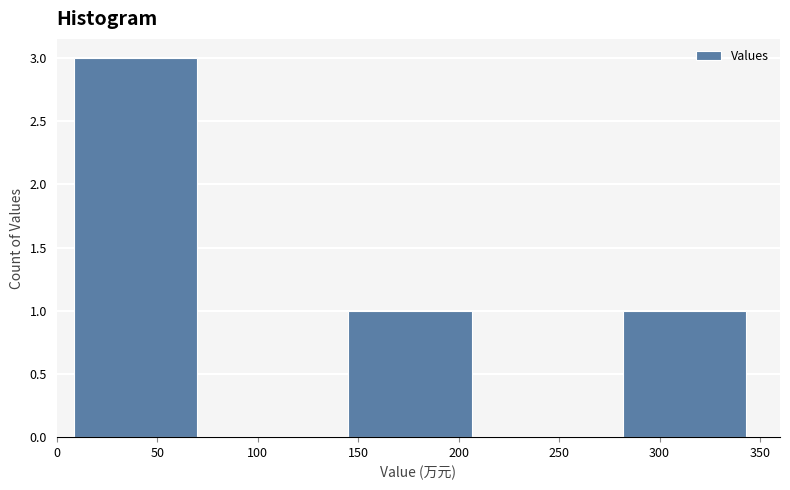

Over which range of the x-axis is the bar tallest?

10 to 75